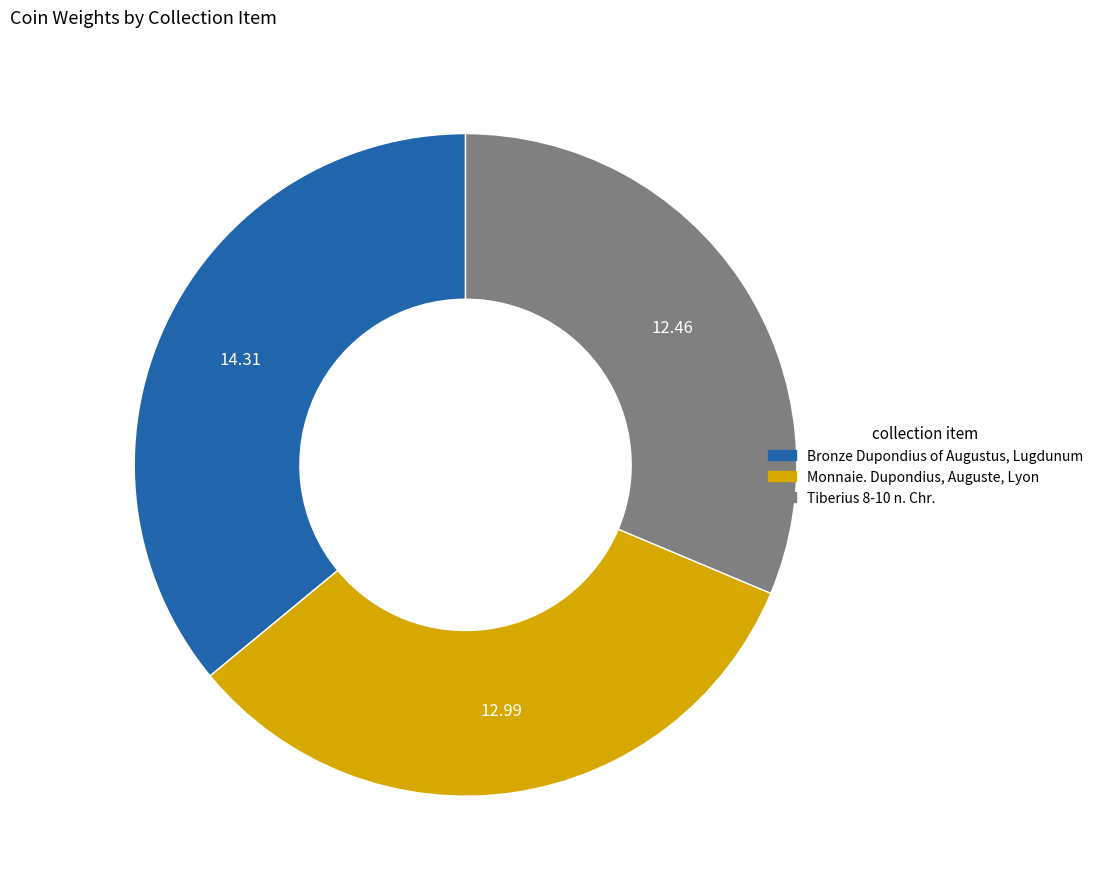

What is the largest slice in the pie chart?

Bronze Dupondius of Augustus, Lugdunum